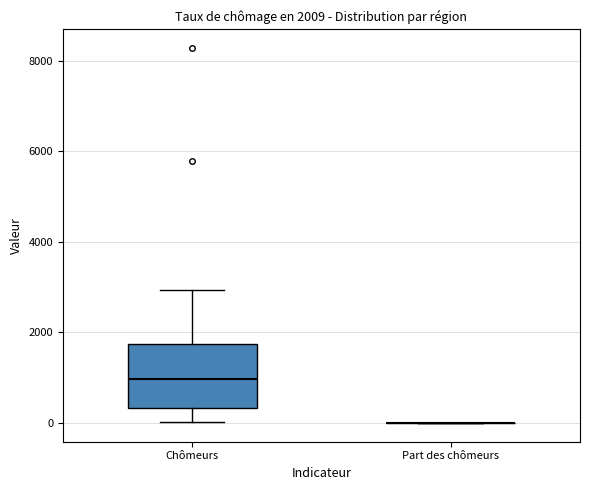

Which box is the tallest, from its lower edge to its upper edge?

Chômeurs